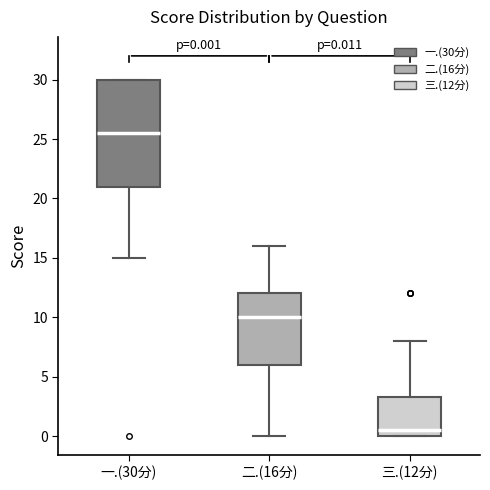

Which box is the tallest, from its lower edge to its upper edge?

一.(30分)